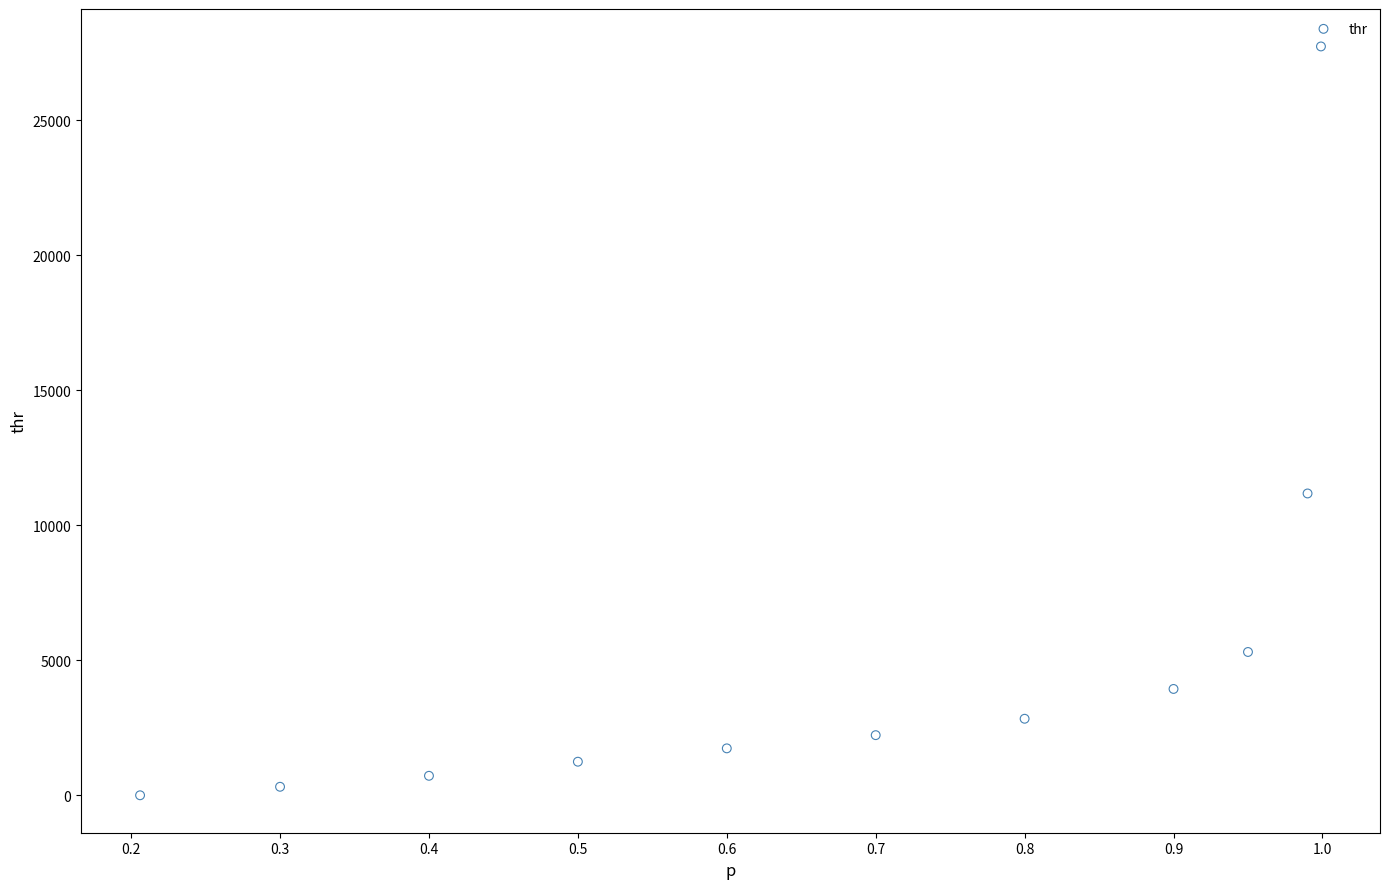

What is the range of Y values (max minus min)?

27731.3